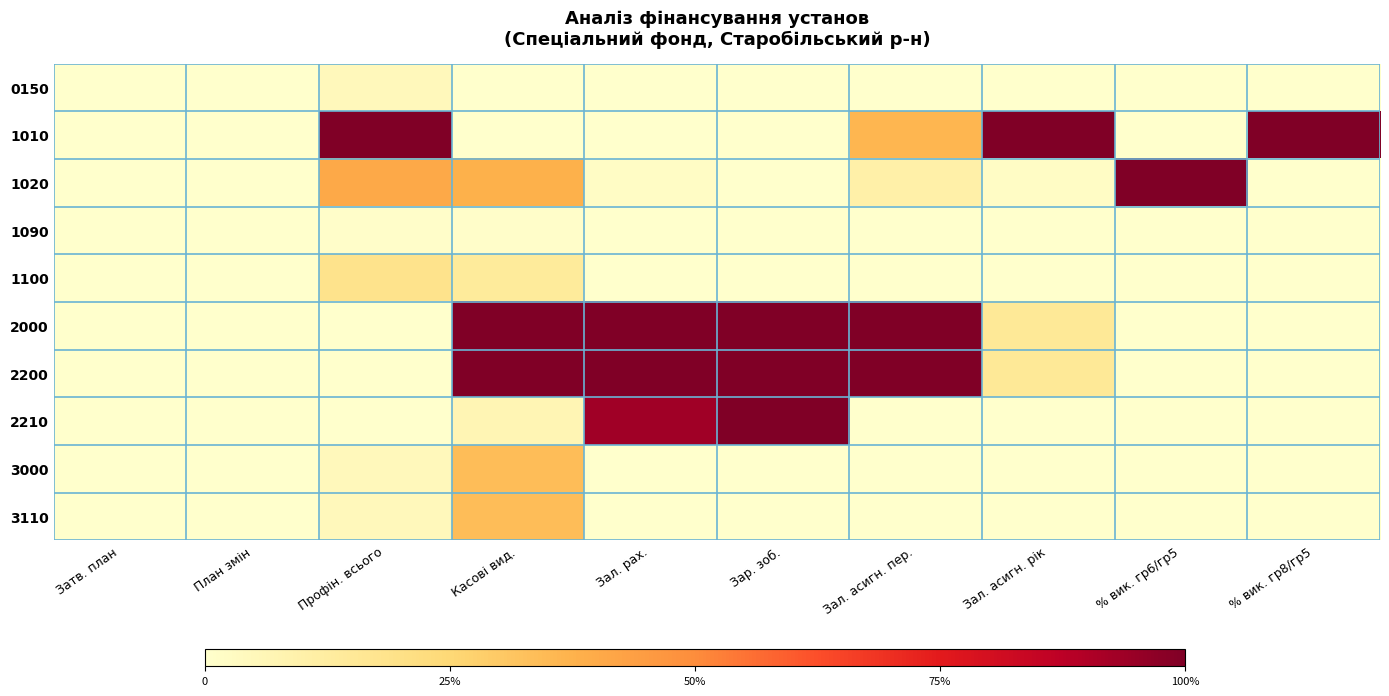

The 0150 series shows 0.0 at Зал. асигн. пер.. True or false?

True